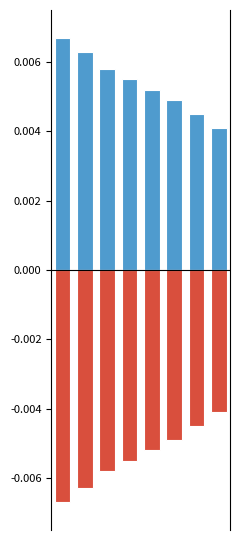

True or false: Below Mean has a value of -0.0 at 7.

False